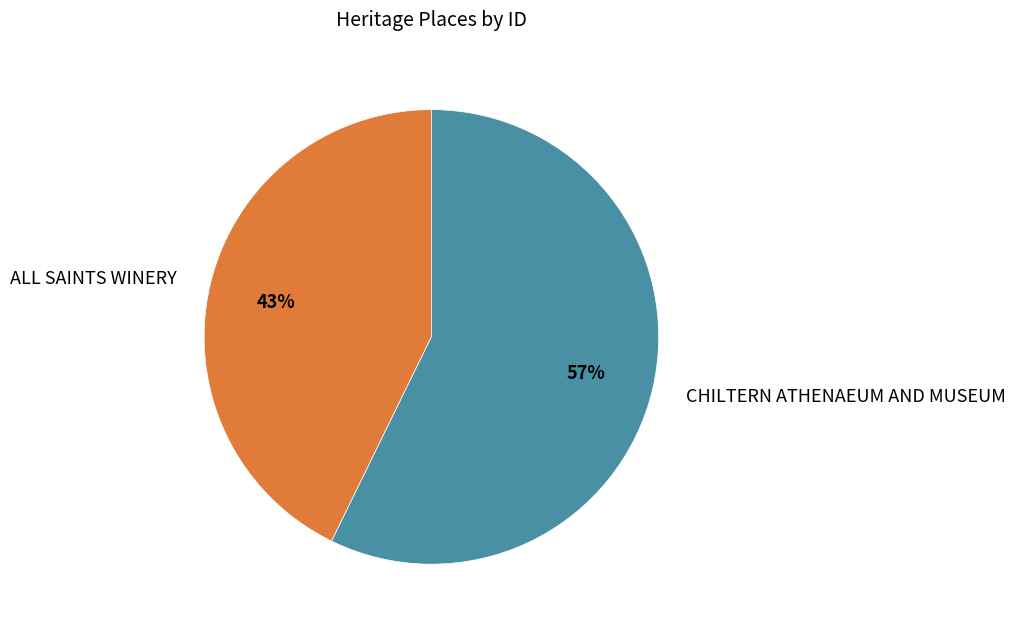

Is there any slice that represents more than half of the pie?

Yes